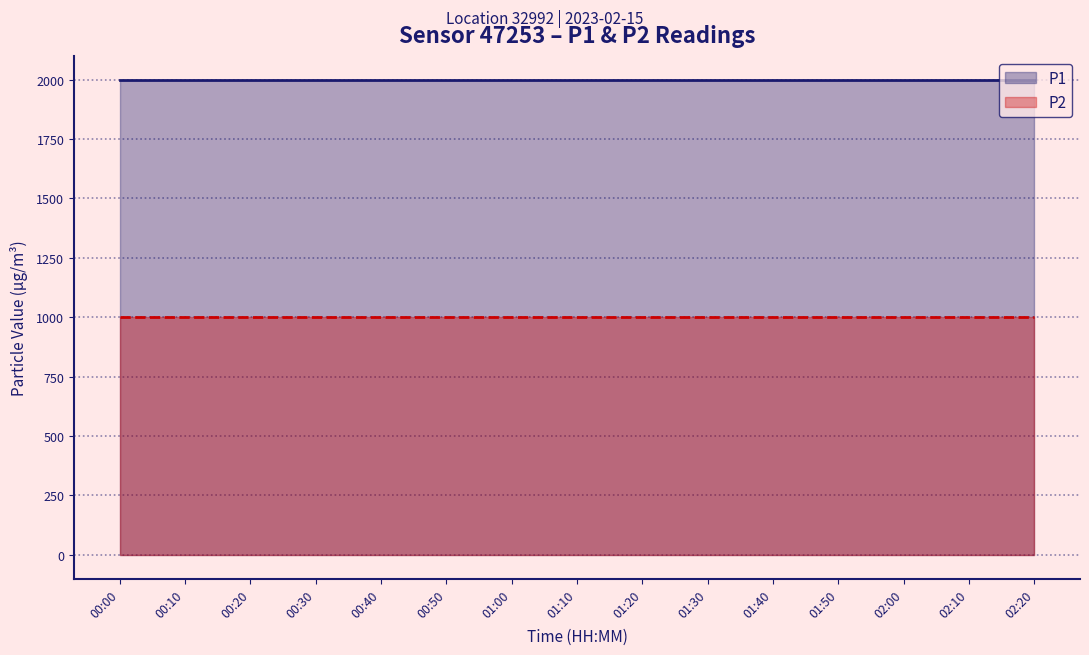

True or false: P2 and P1 intersect in this chart.

False